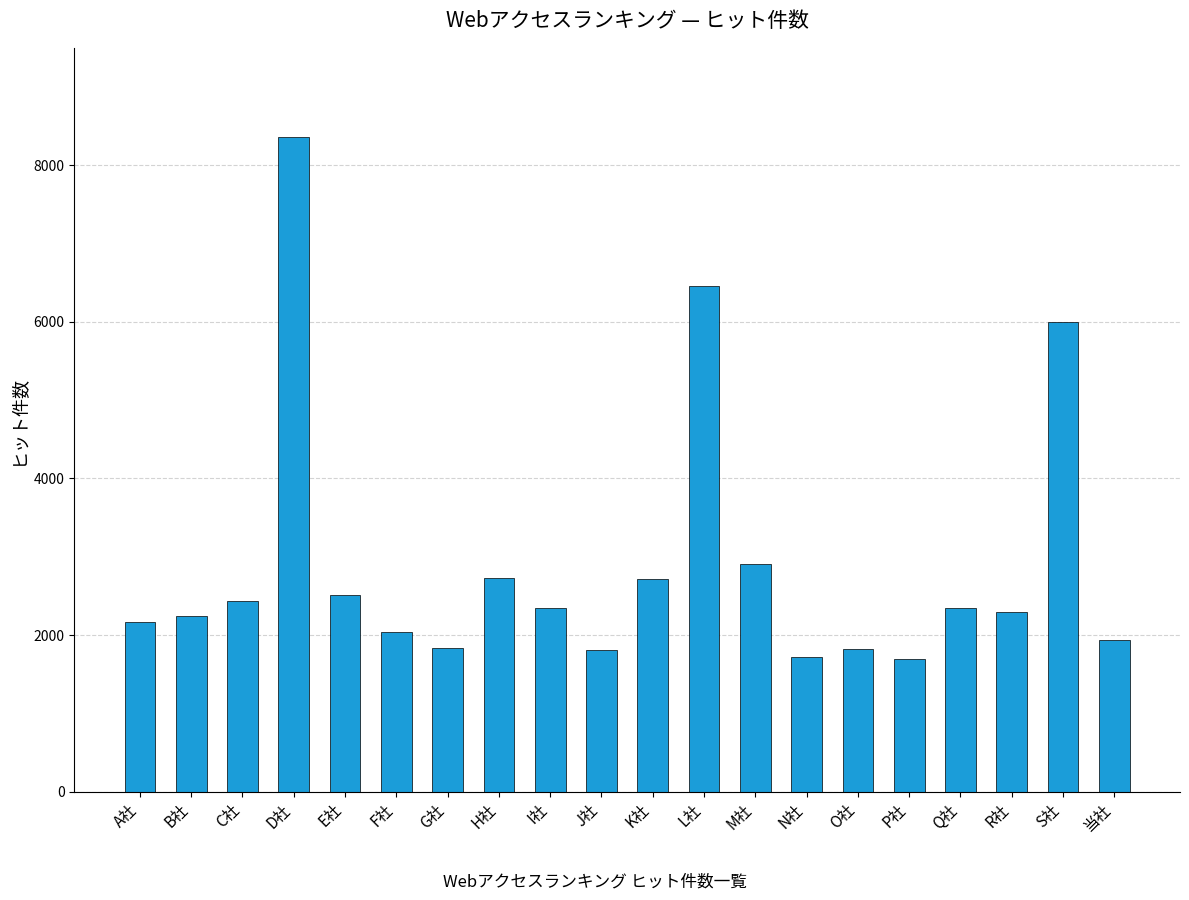

What is the smallest value displayed?

1700